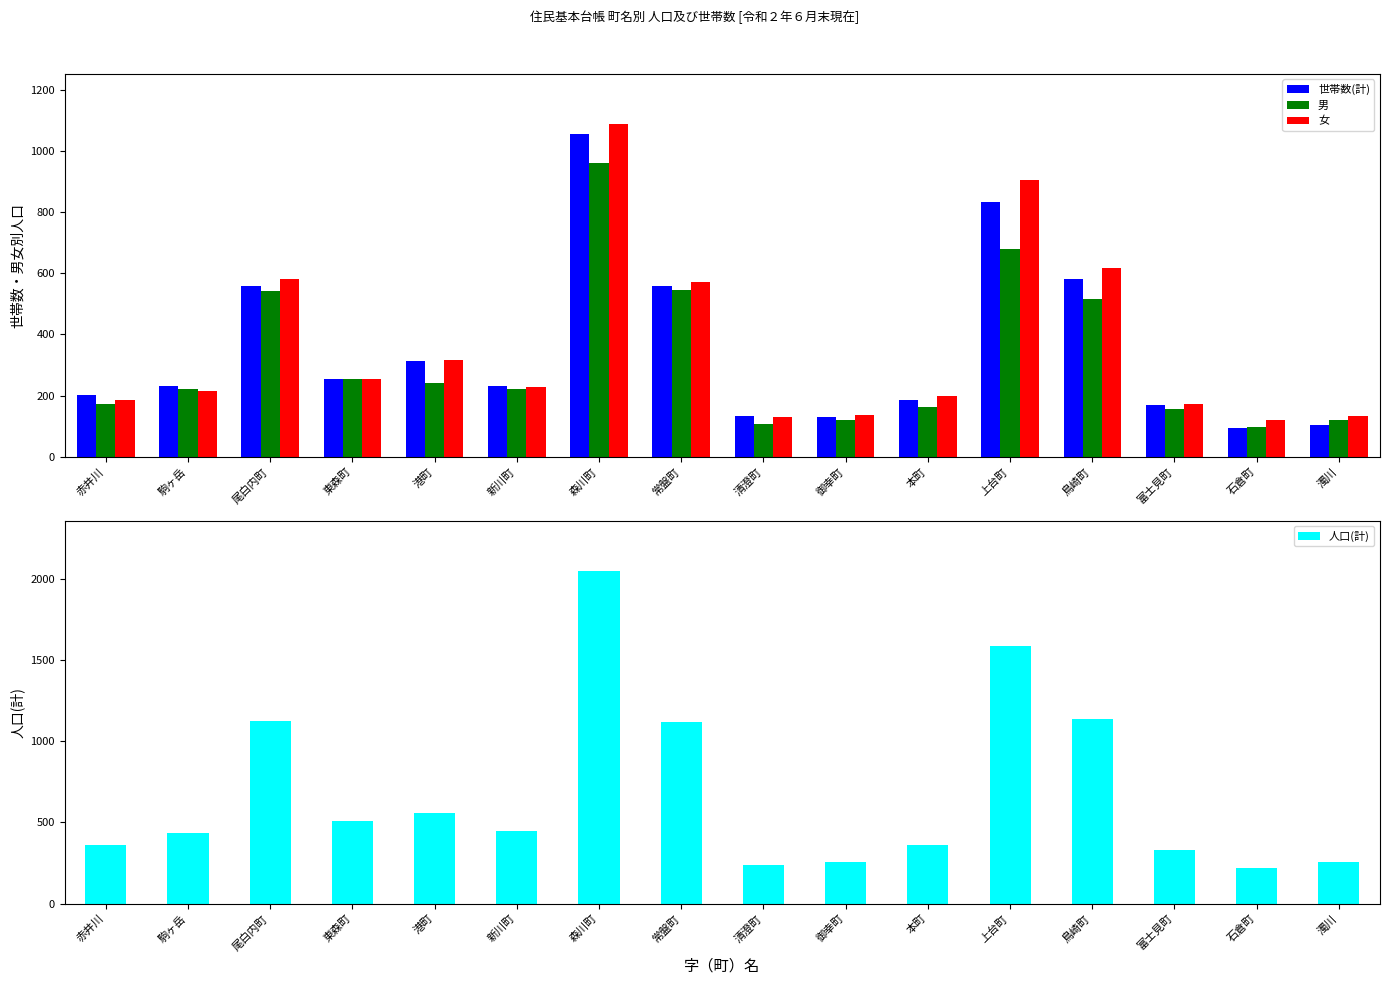

Does the chart contain any negative values?

No